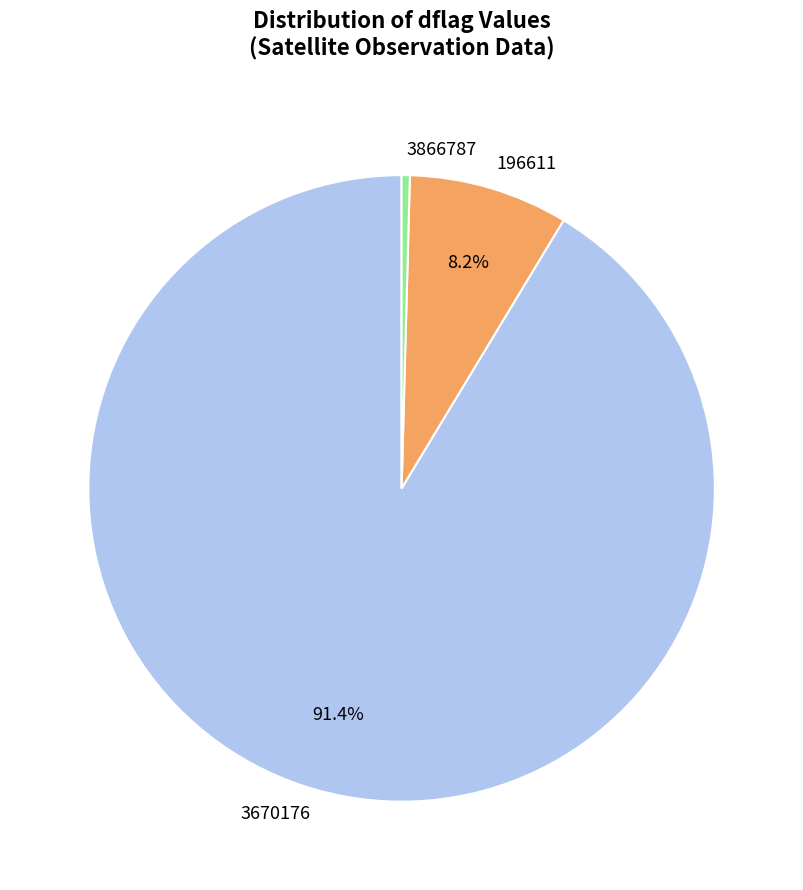

Is there any slice that represents more than half of the pie?

Yes